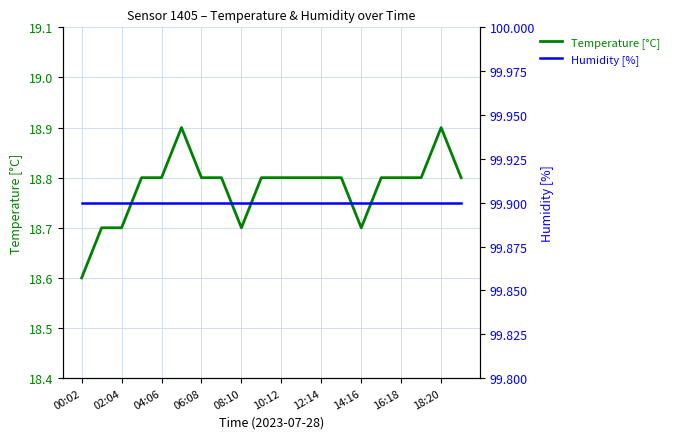

The Temperature [°C] series shows 30.6 at 02:04. True or false?

False